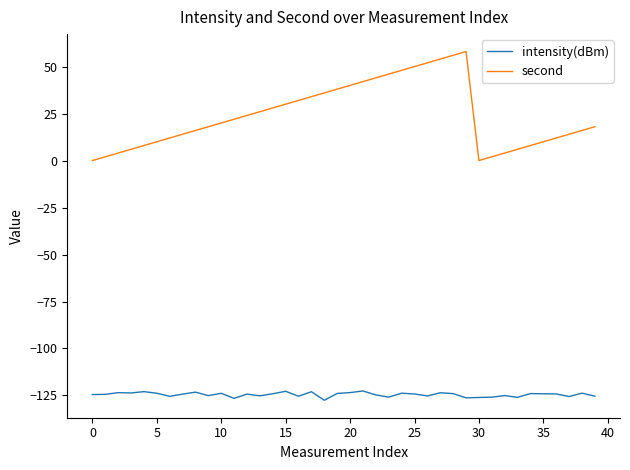

Which series has the largest total across all categories?

second